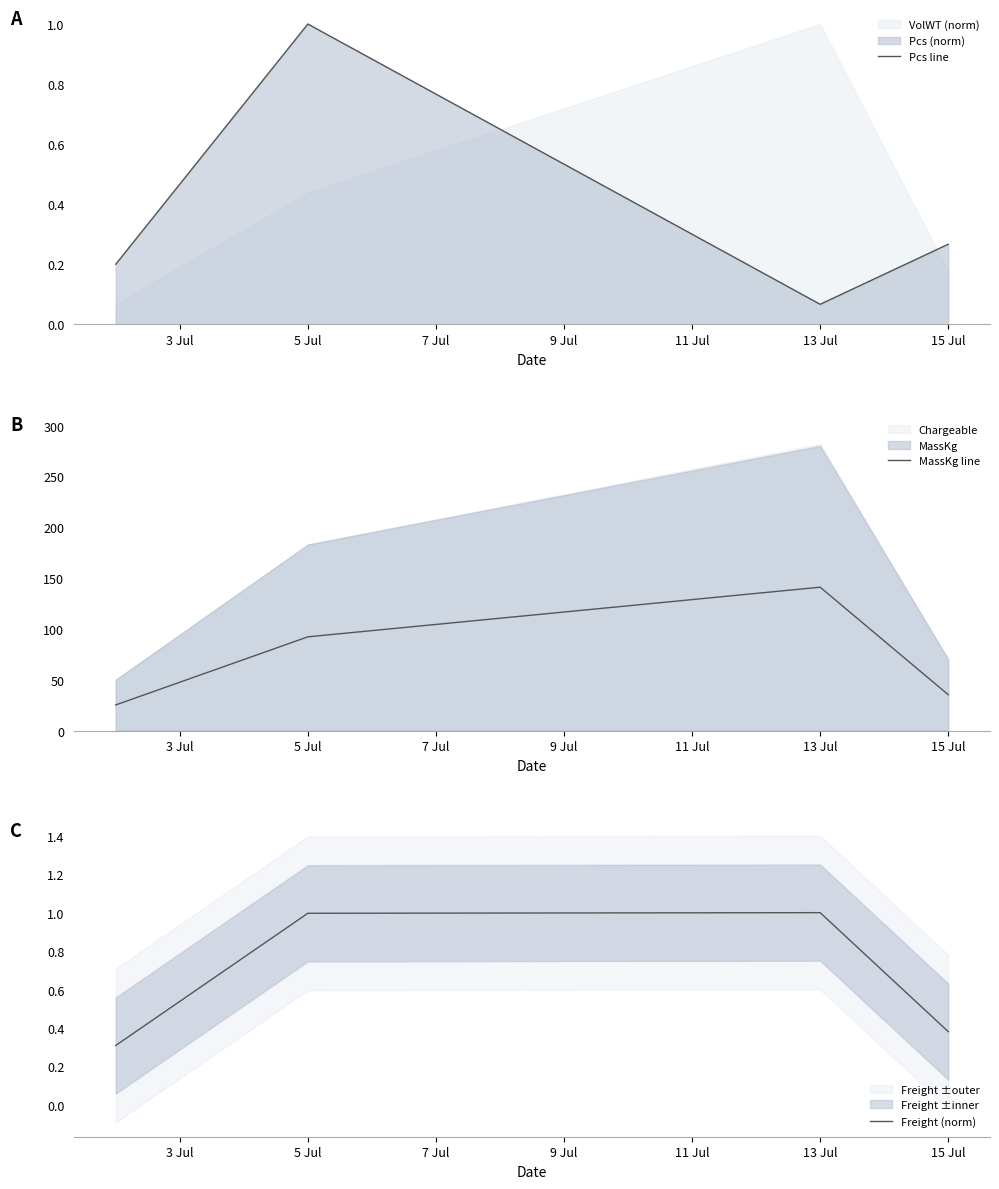

Where is the first local maximum for MassKg line?

13 Jul